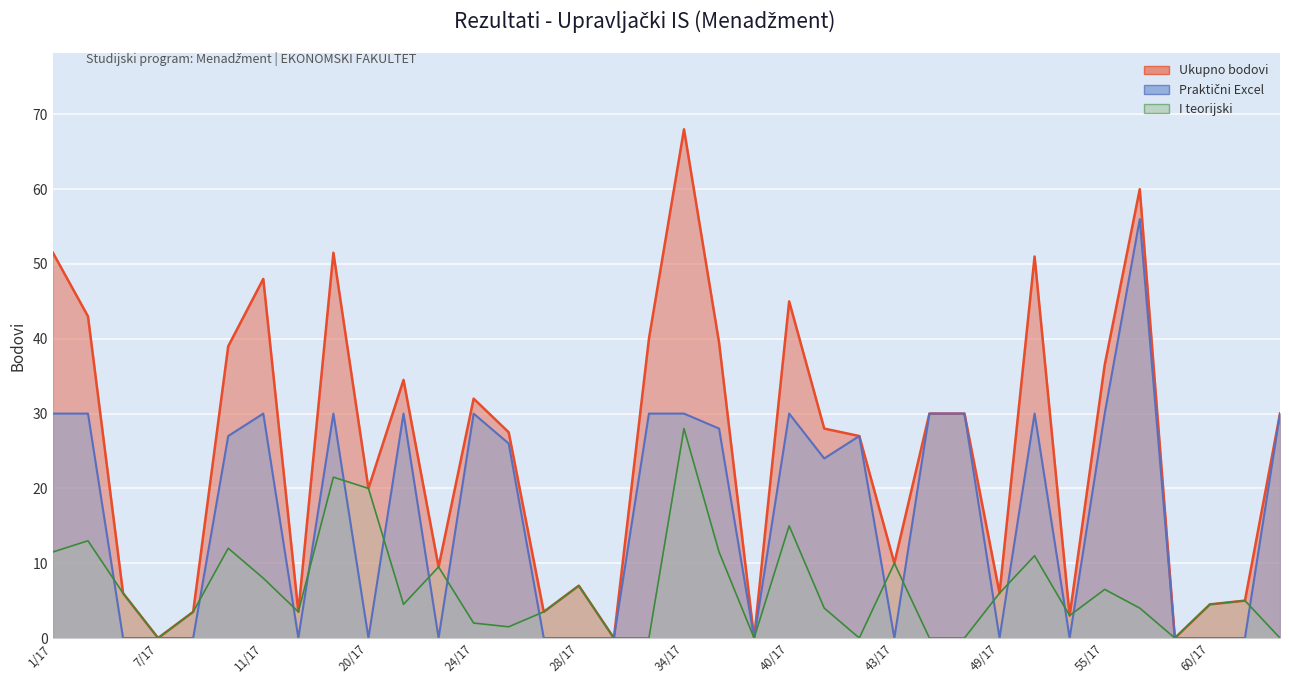

Where do I teorijski and Praktični Excel first cross each other?

3/17 and 5/17